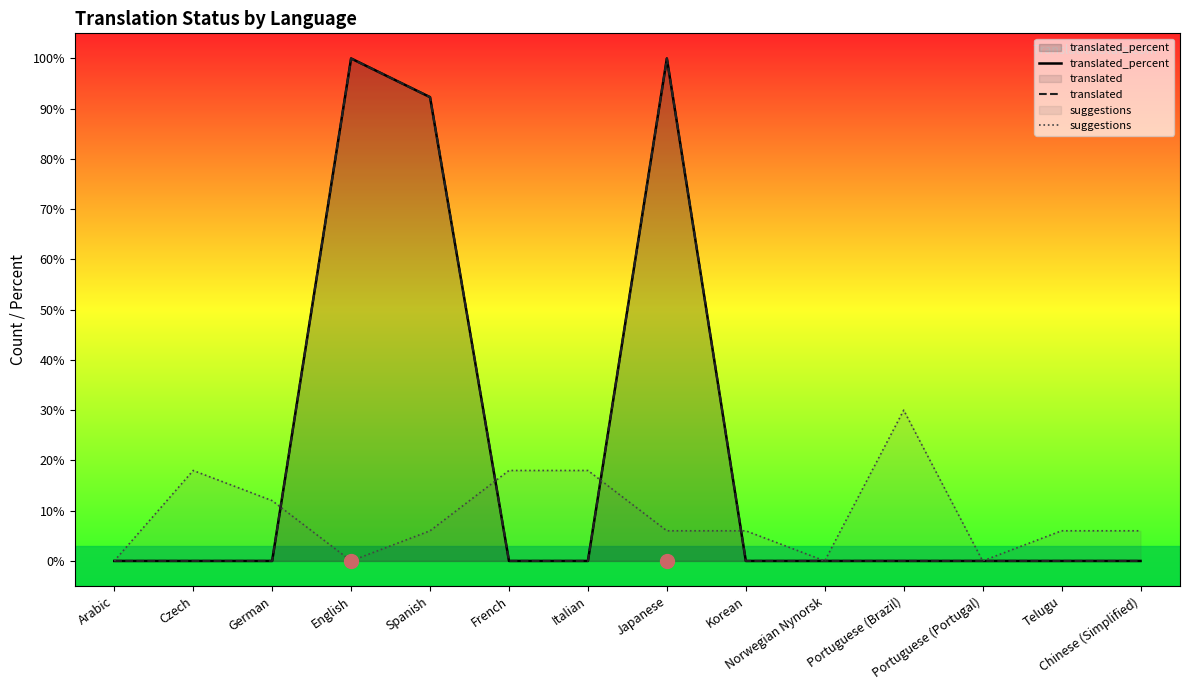

How many interior local peaks does the translated series have?

2